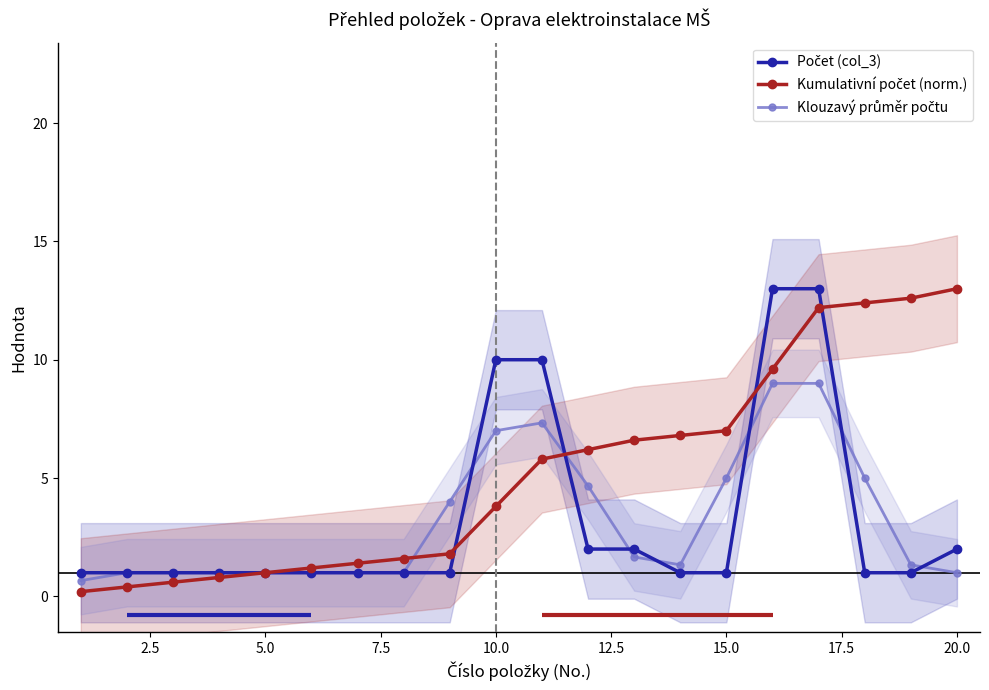

True or false: Kumulativní počet (norm.) has more than 2 points higher than both neighbors.

False